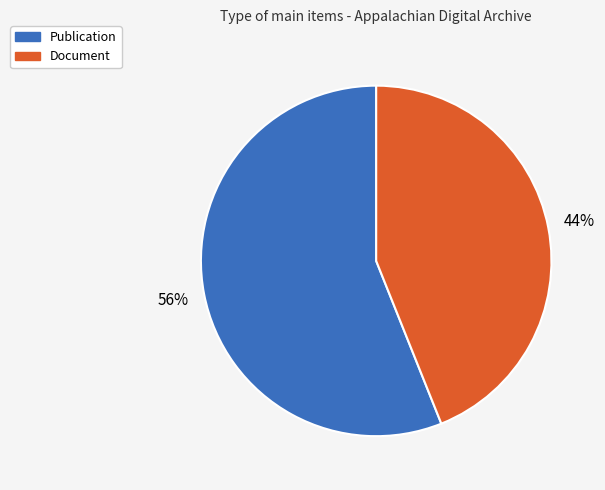

To the nearest percent, what is the average slice percentage?

50%